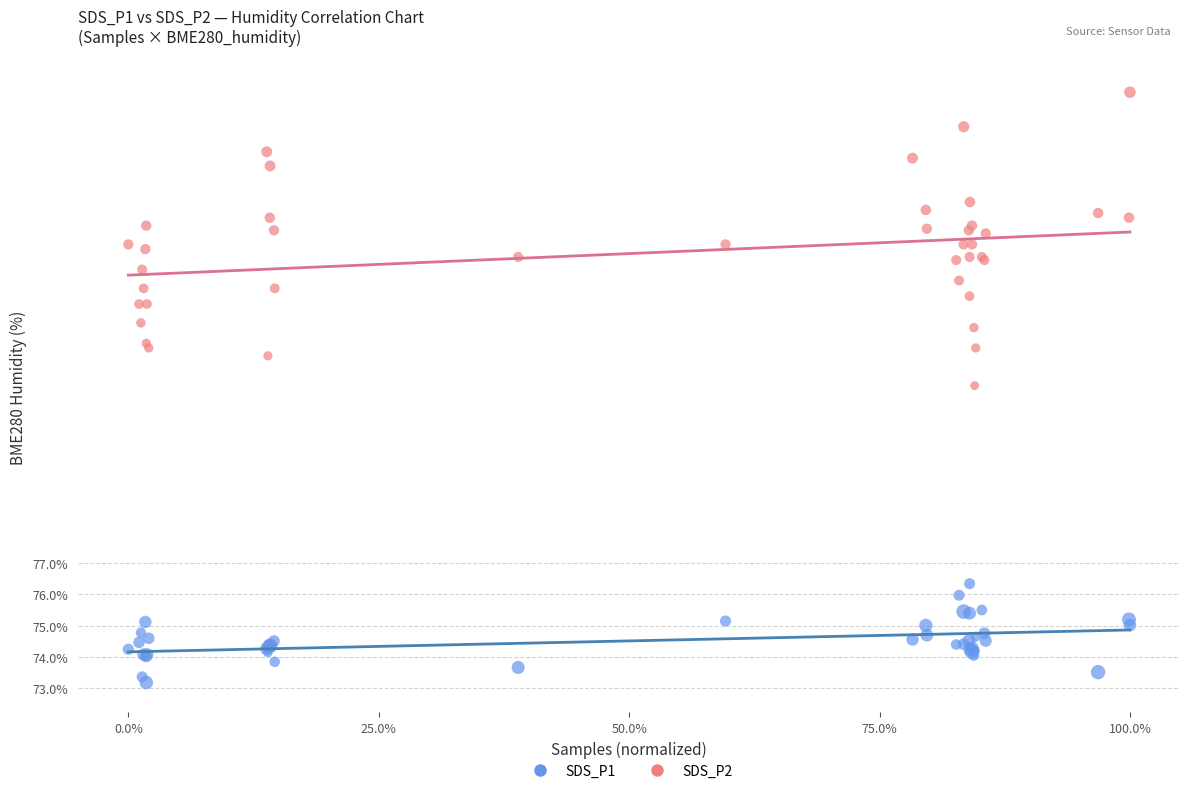

Which series has the largest Y range (max minus min)?

SDS_P2